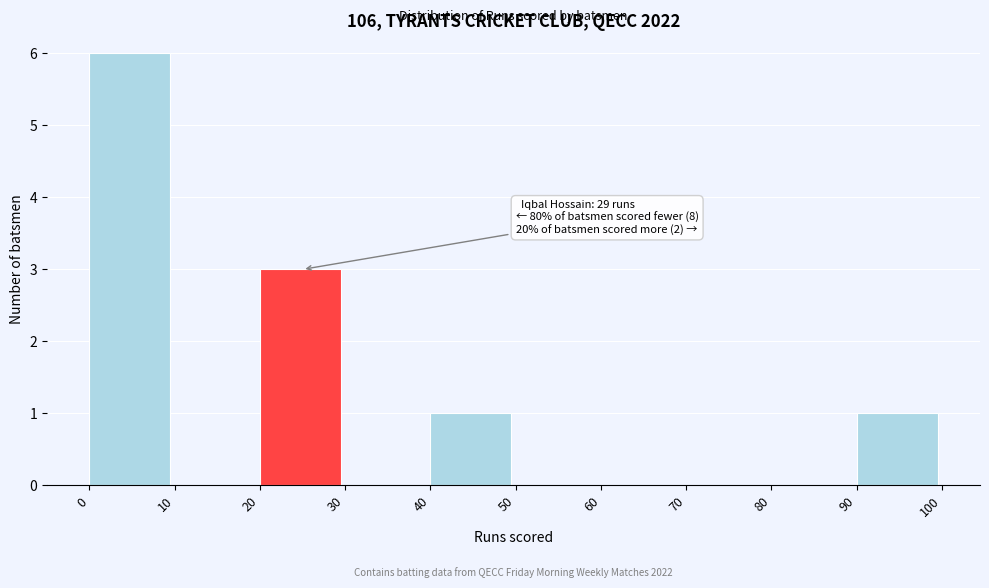

Which range on the x-axis has the tallest bar?

0 to 10